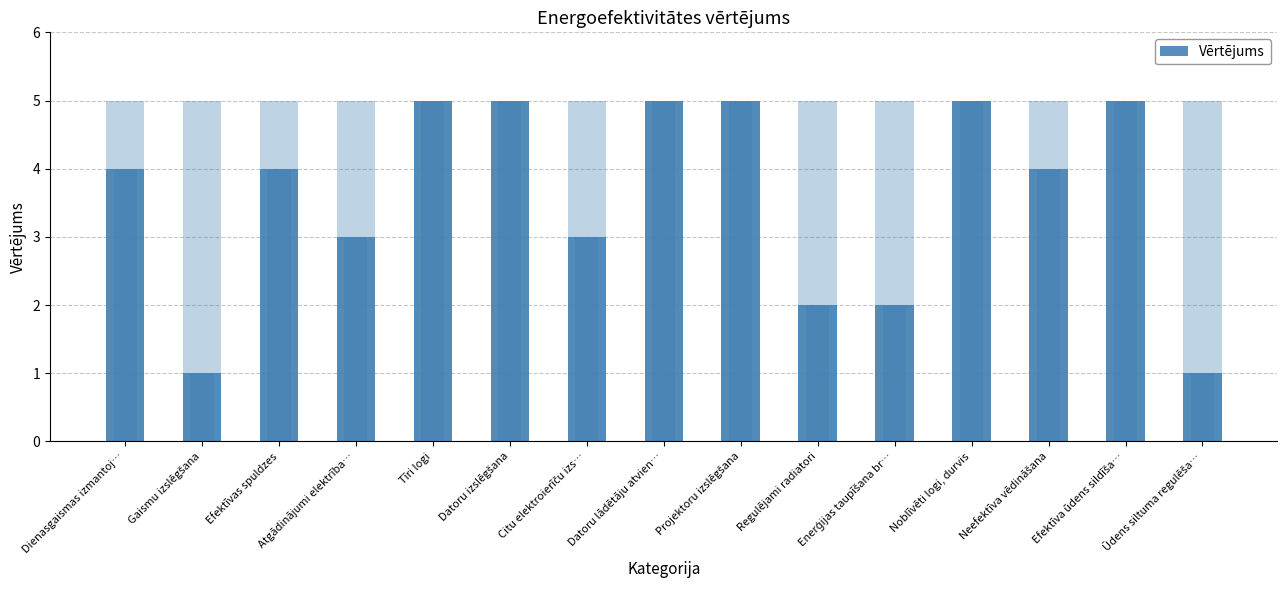

Is it true that the value at Gaismu izslēgšana is 2?

False